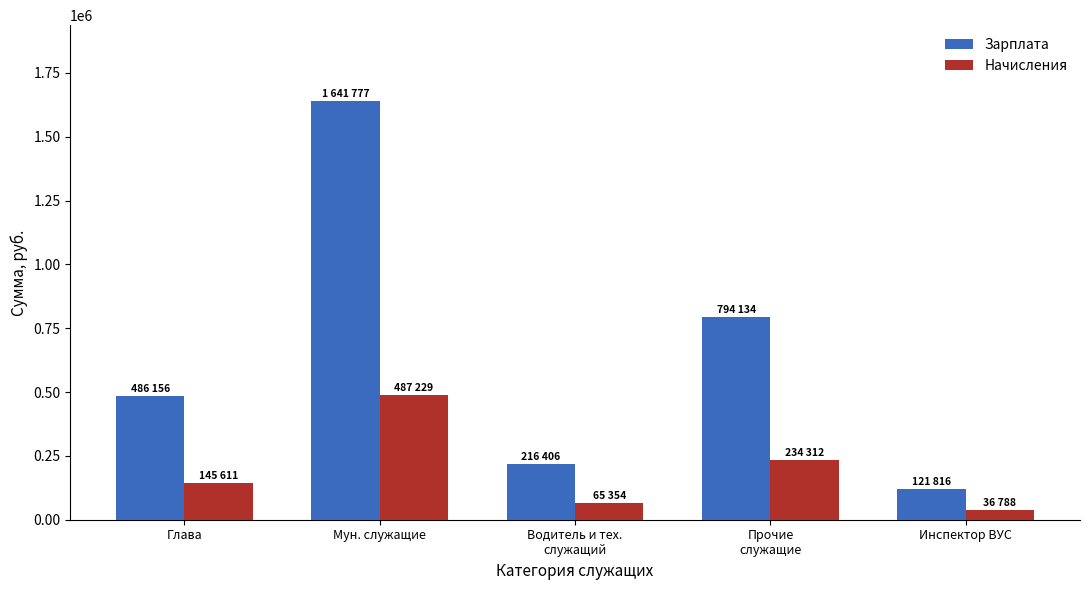

List the series in order of their peak value, highest first.

Зарплата, Начисления